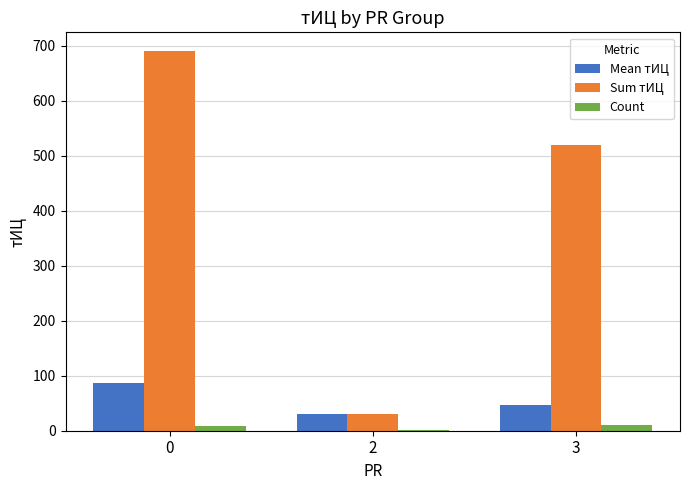

Is it true that Sum тИЦ equals 316.2 at 0?

False